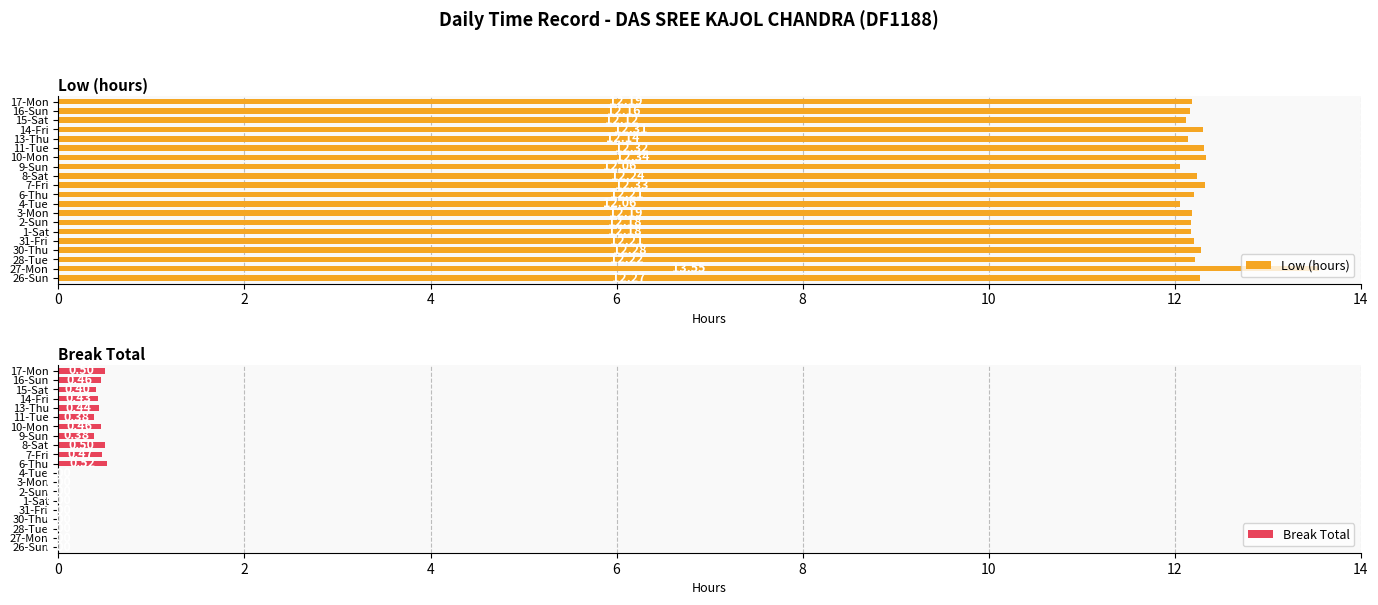

How many groups of bars are there?

20